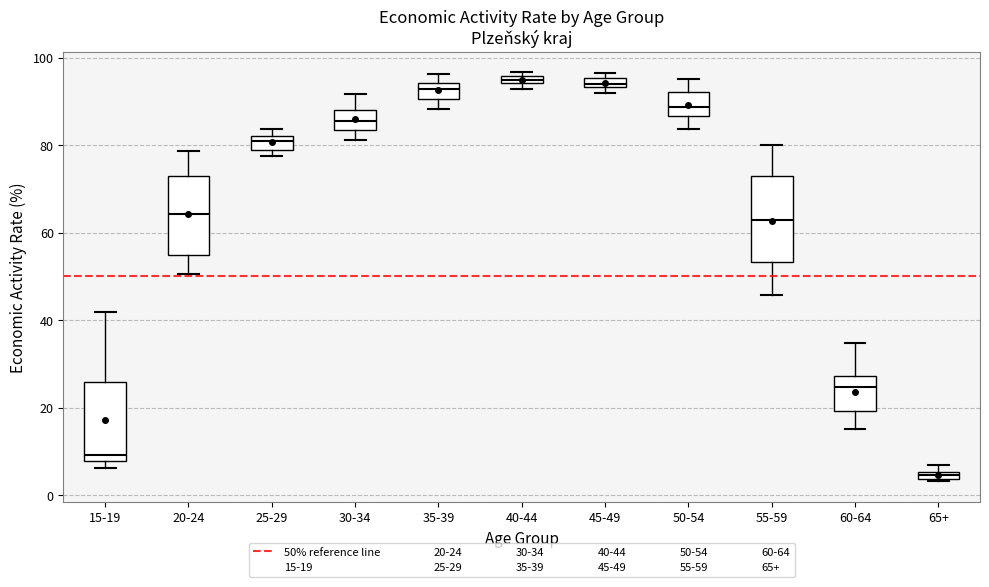

Where is the upper edge of the box for 60-64 on the y-axis? The values are not printed on the chart, so give them approximately, as read against the axis.

28